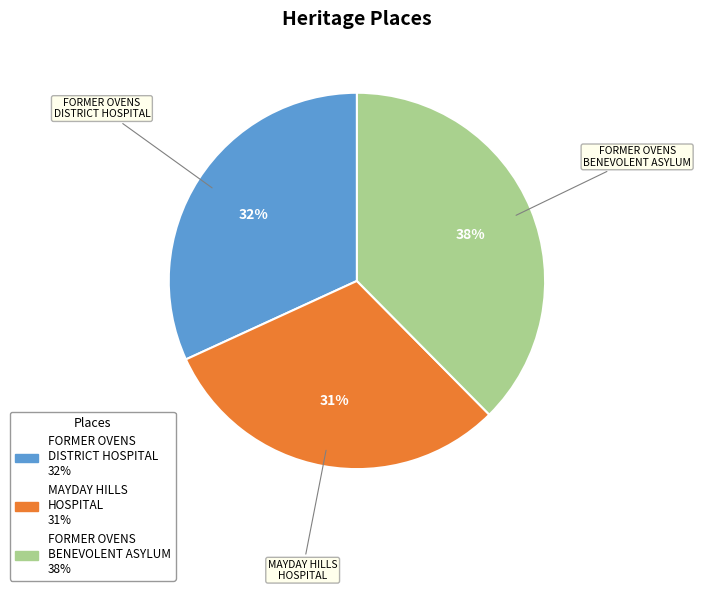

How many segments does this pie chart have?

3